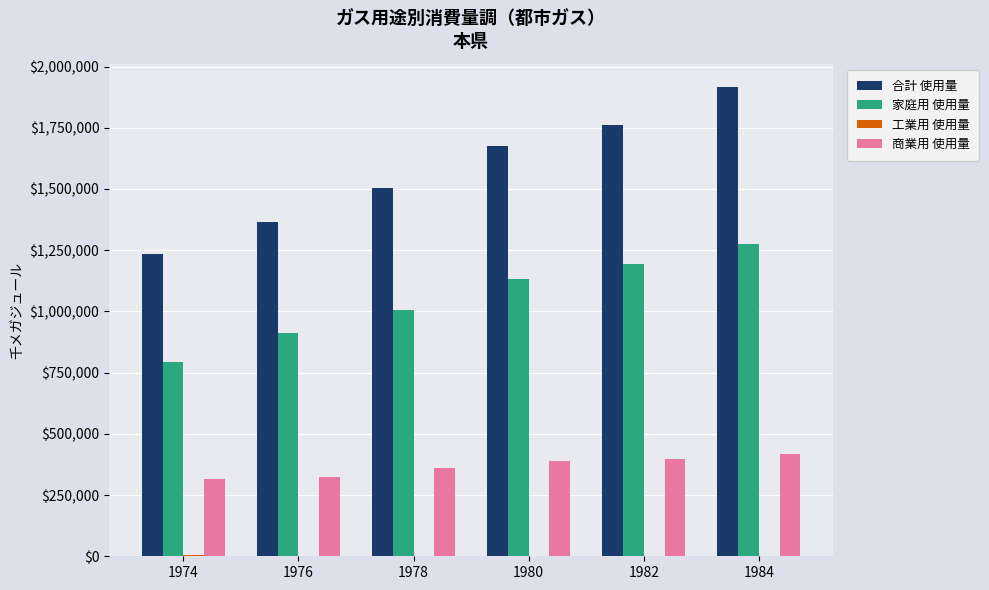

Is the value of 合計 使用量 at 1976 greater than the value of 商業用 使用量 at 1980?

Yes